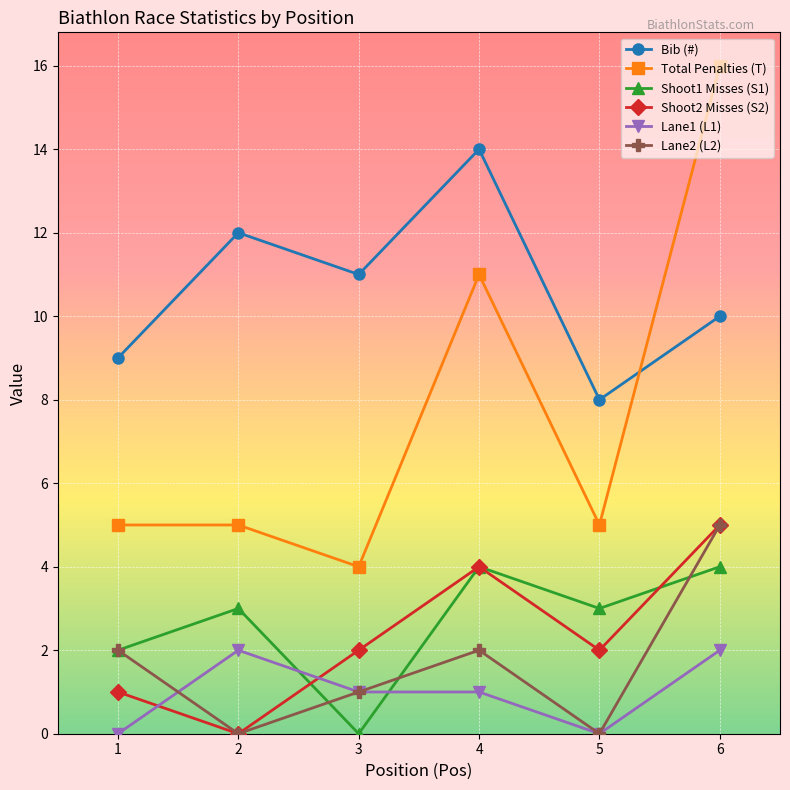

True or false: Total Penalties (T) and Lane1 (L1) intersect in this chart.

False